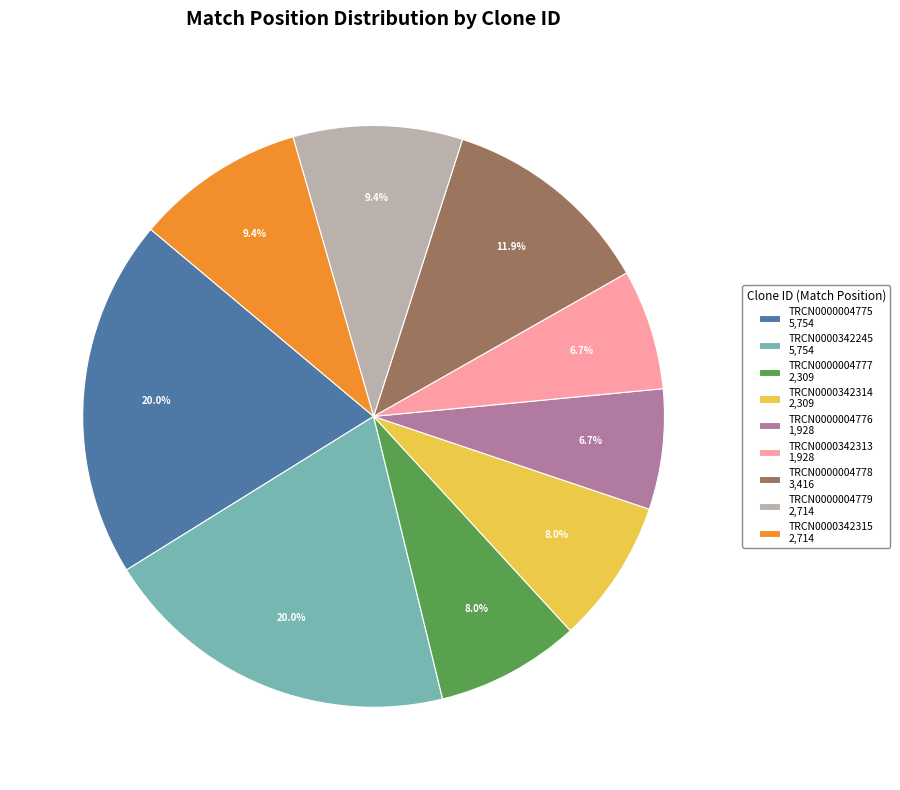

The TRCN0000342313 slice represents 22% of the pie. True or false?

False